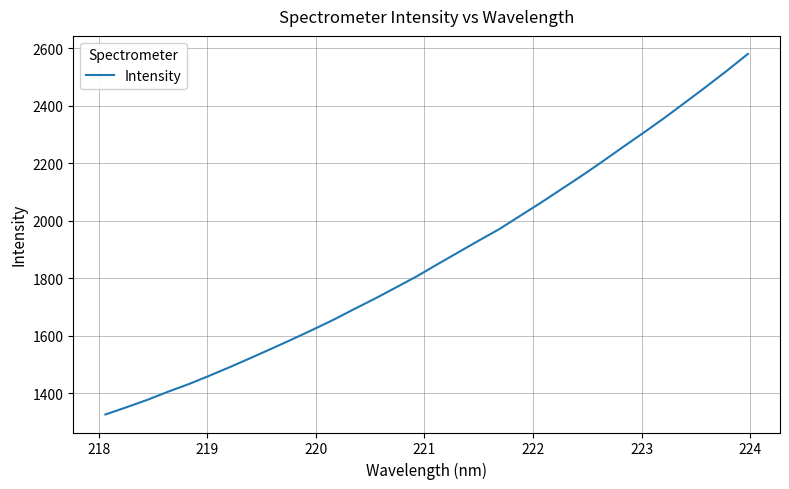

What is the difference between the maximum and minimum values?

1254.4